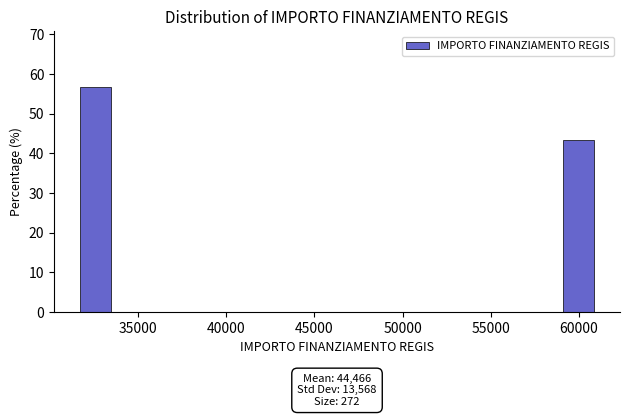

Around what value on the x-axis is the tallest bar? Give the approximate position of its centre, as read against the axis.

32500